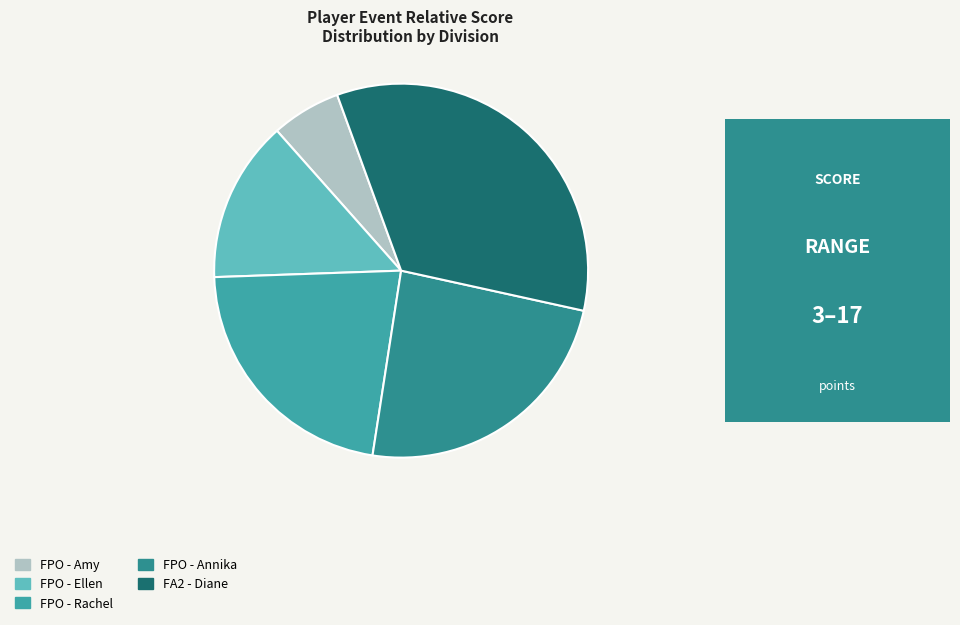

Count the number of slices in the pie.

5